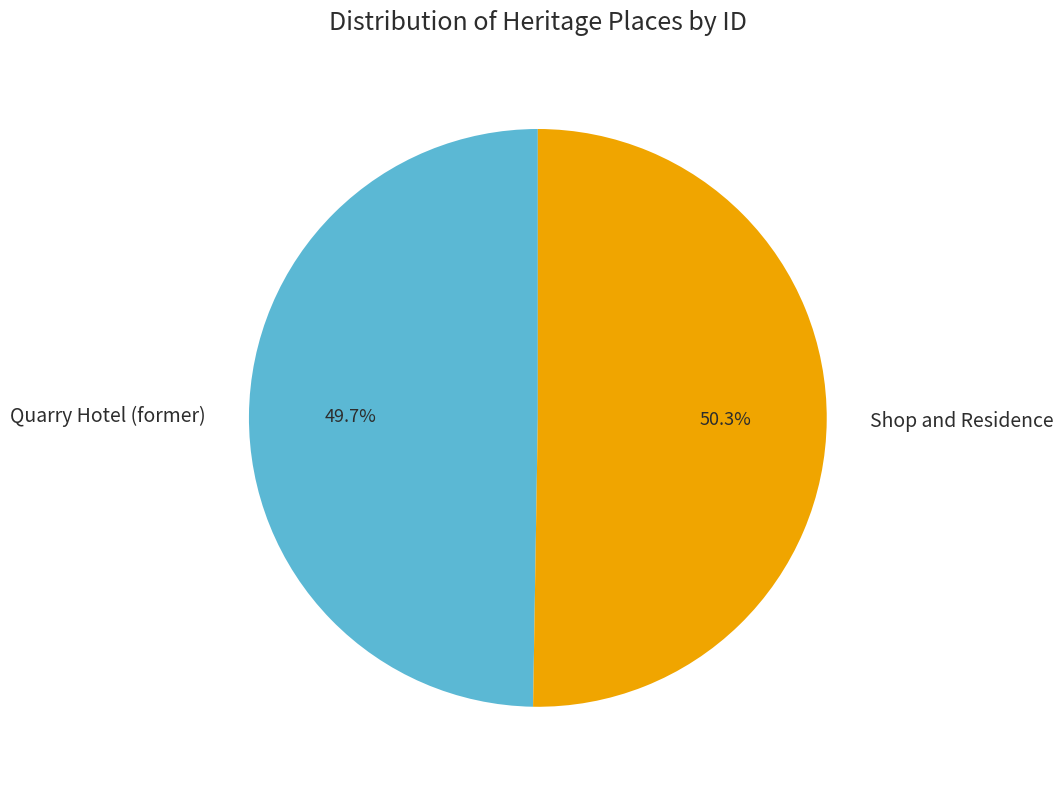

What percentage is the Quarry Hotel (former) slice, to the nearest percent?

50%